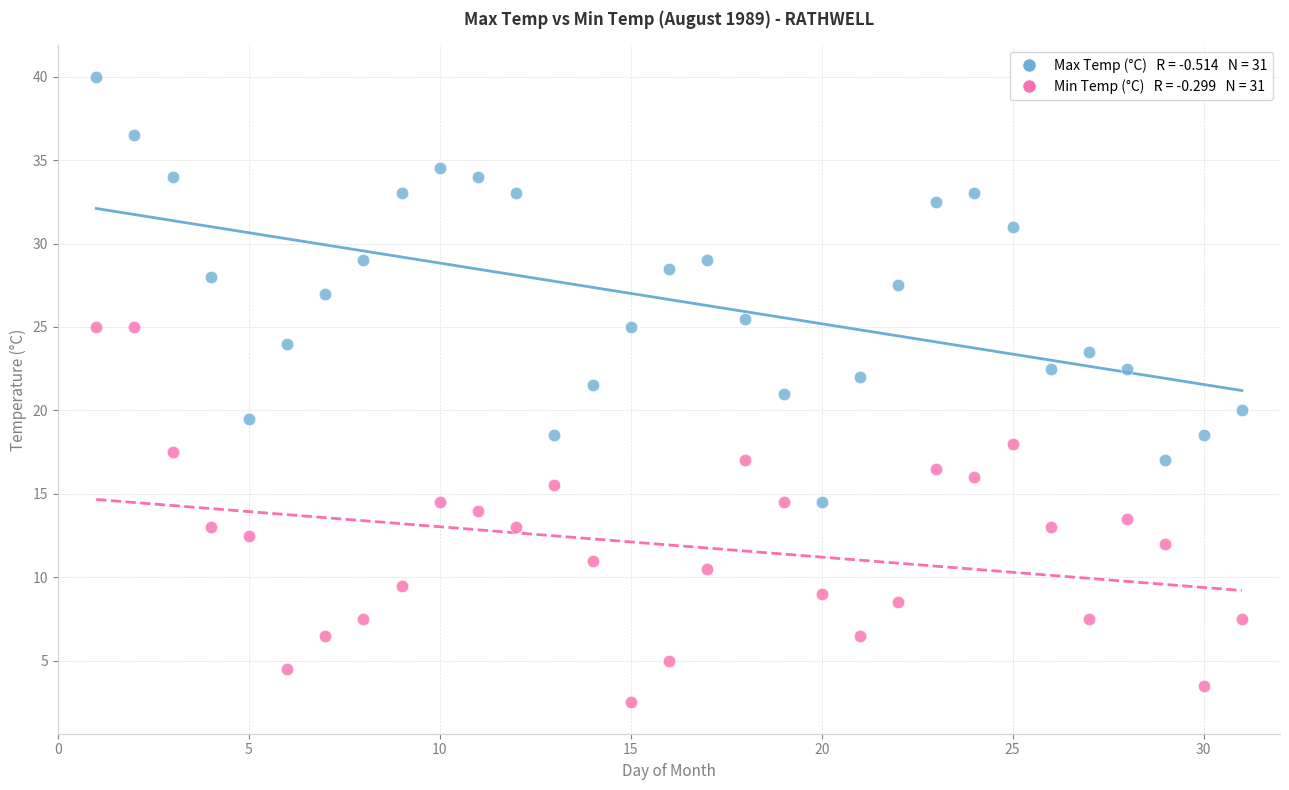

Across all data points, what is the range of Y values (max minus min)?

37.5